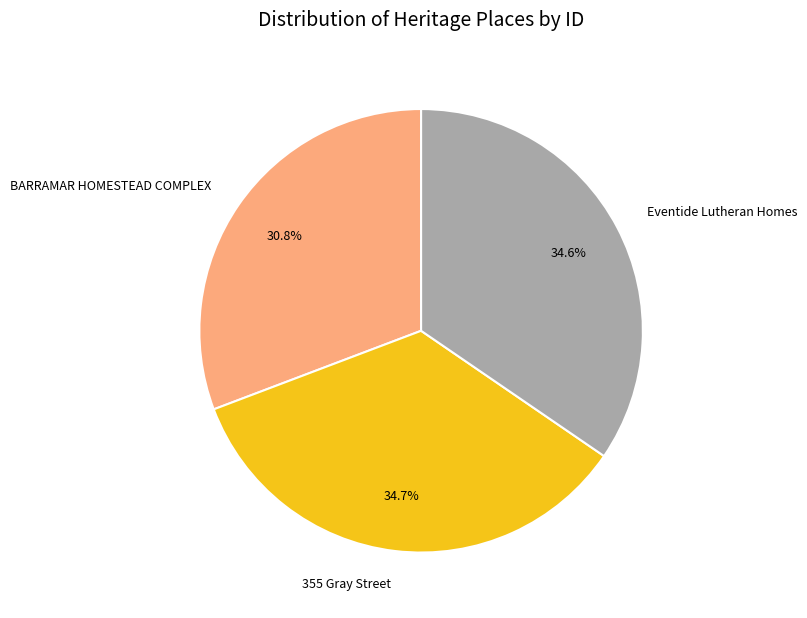

Does any single category account for the majority?

No